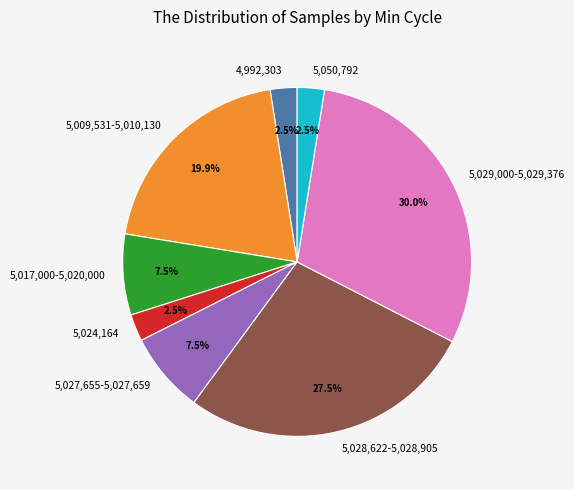

Combined, do 5,024,164 and 5,027,655-5,027,659 account for over 50%?

No